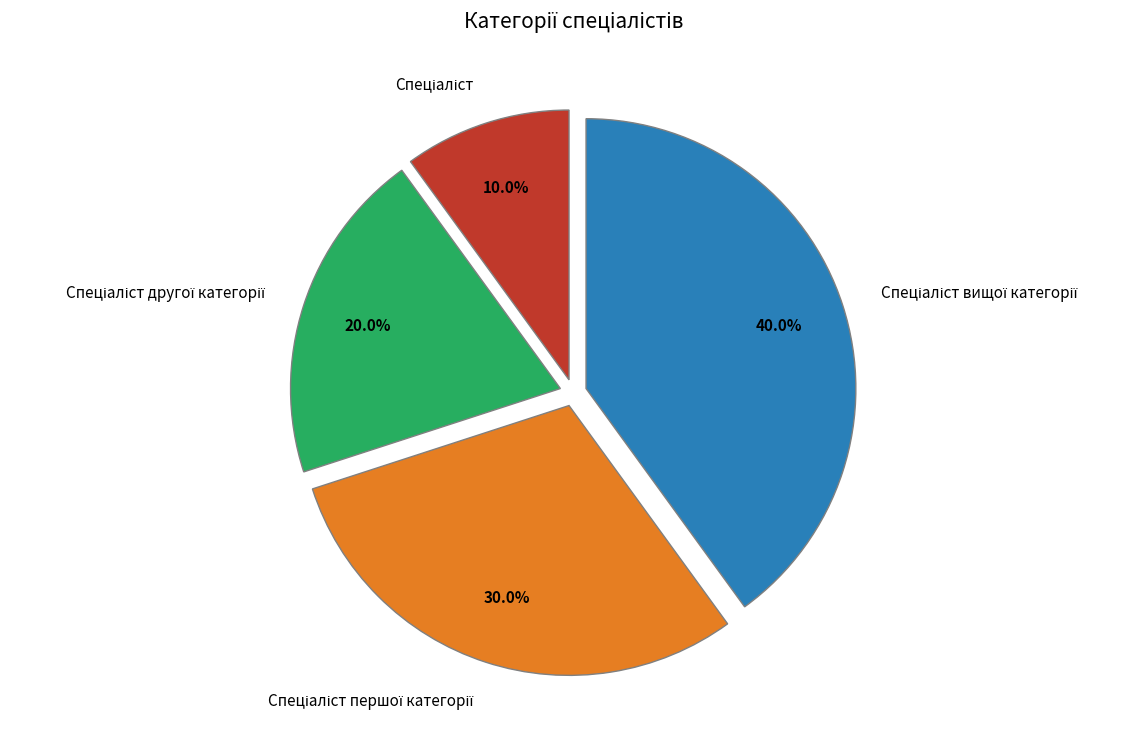

Does any single category account for the majority?

No